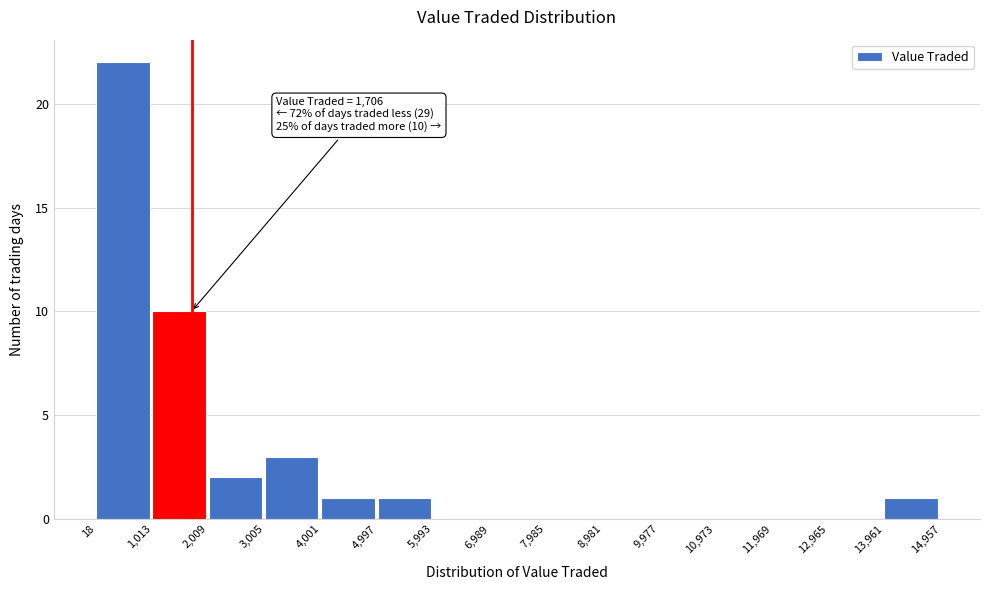

Which range on the x-axis has the tallest bar?

18 to 1,013